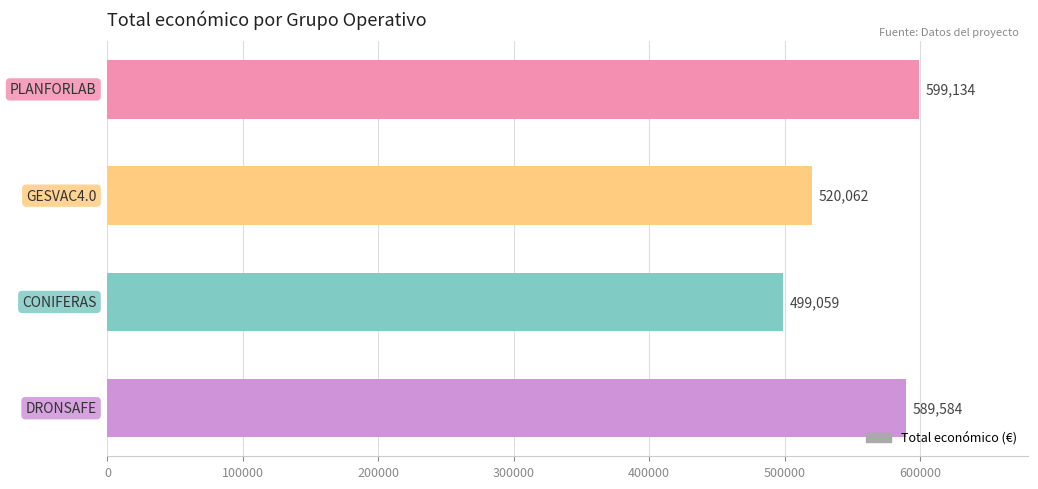

What is the difference between the maximum and minimum values?

100075